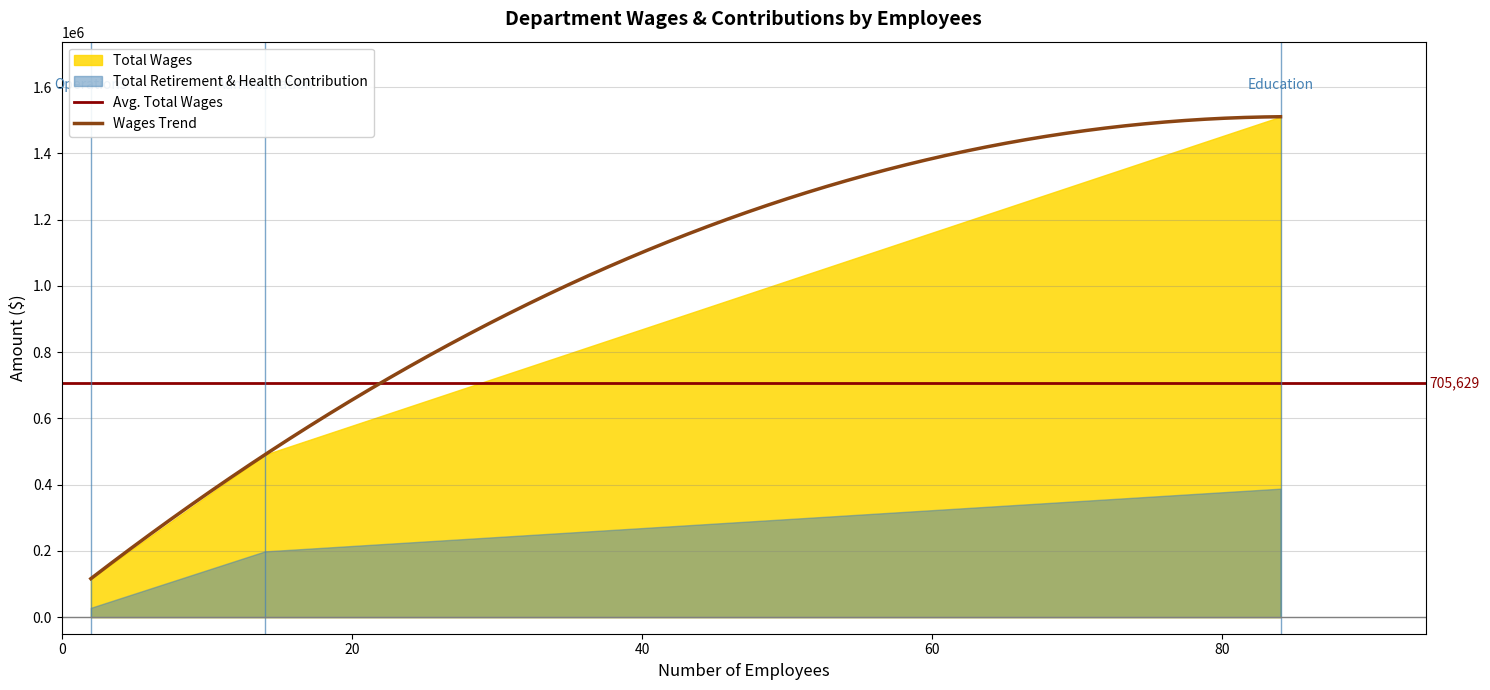

What is the highest value of the Total Wages series?

1510390